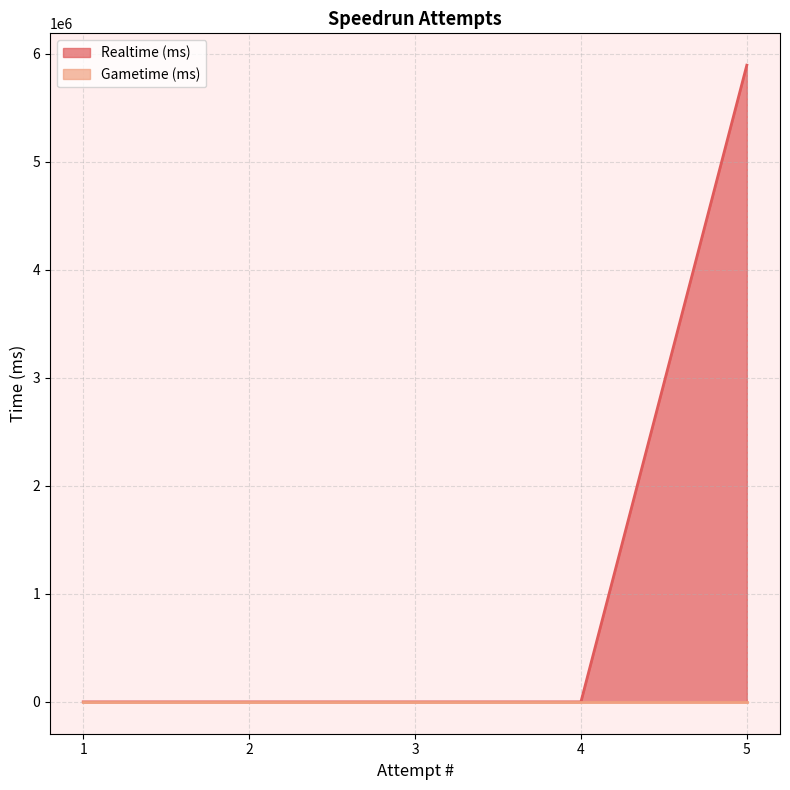

List the labels in order of value, largest first.

5, 1, 2, 3, 4